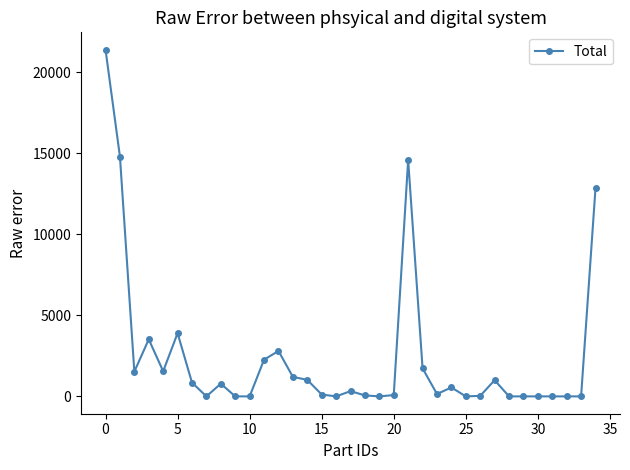

What is the maximum value shown in the chart?

21394